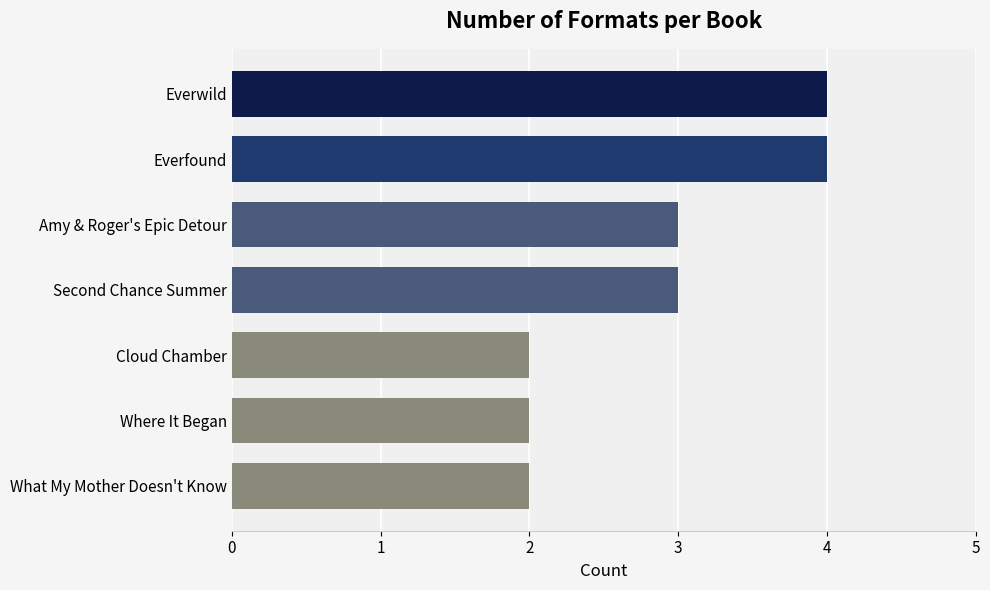

Are the bars horizontal?

Yes